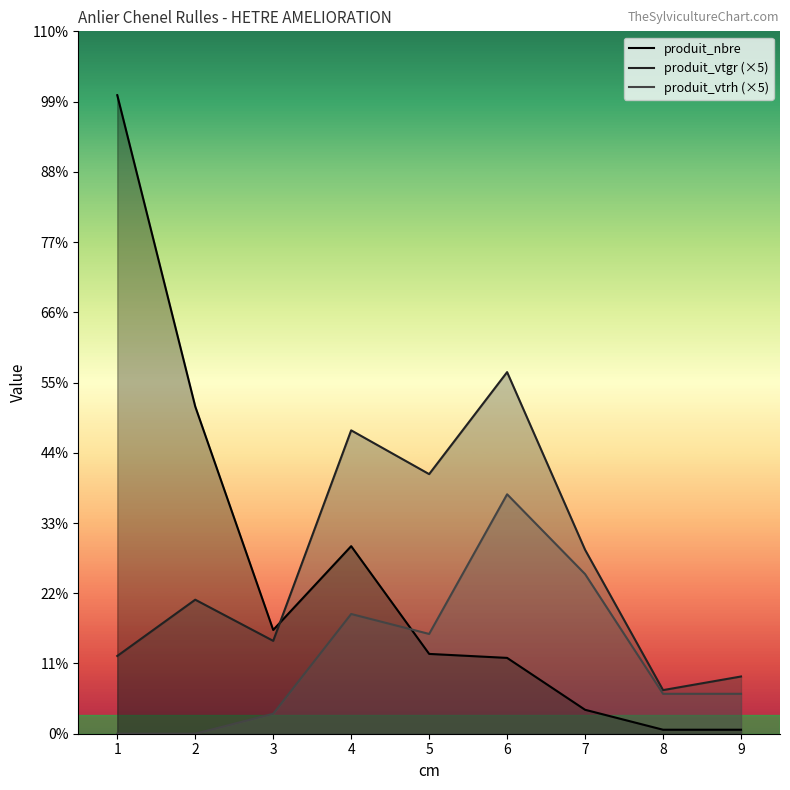

How many interior local peaks does the produit_vtrh series have?

2